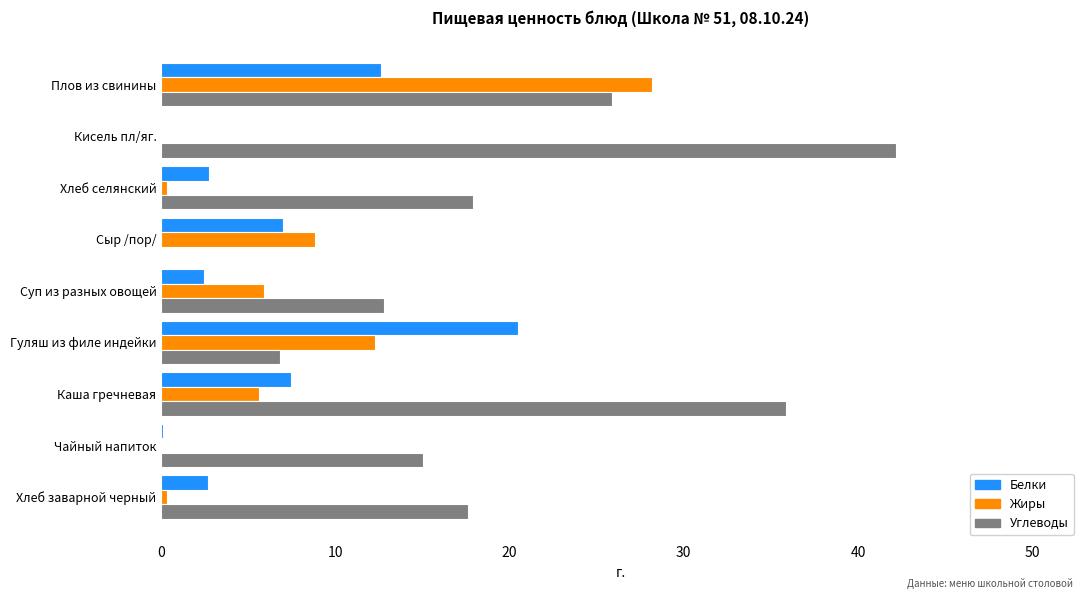

Is it true that Жиры equals 12.3 at Гуляш из филе индейки?

True